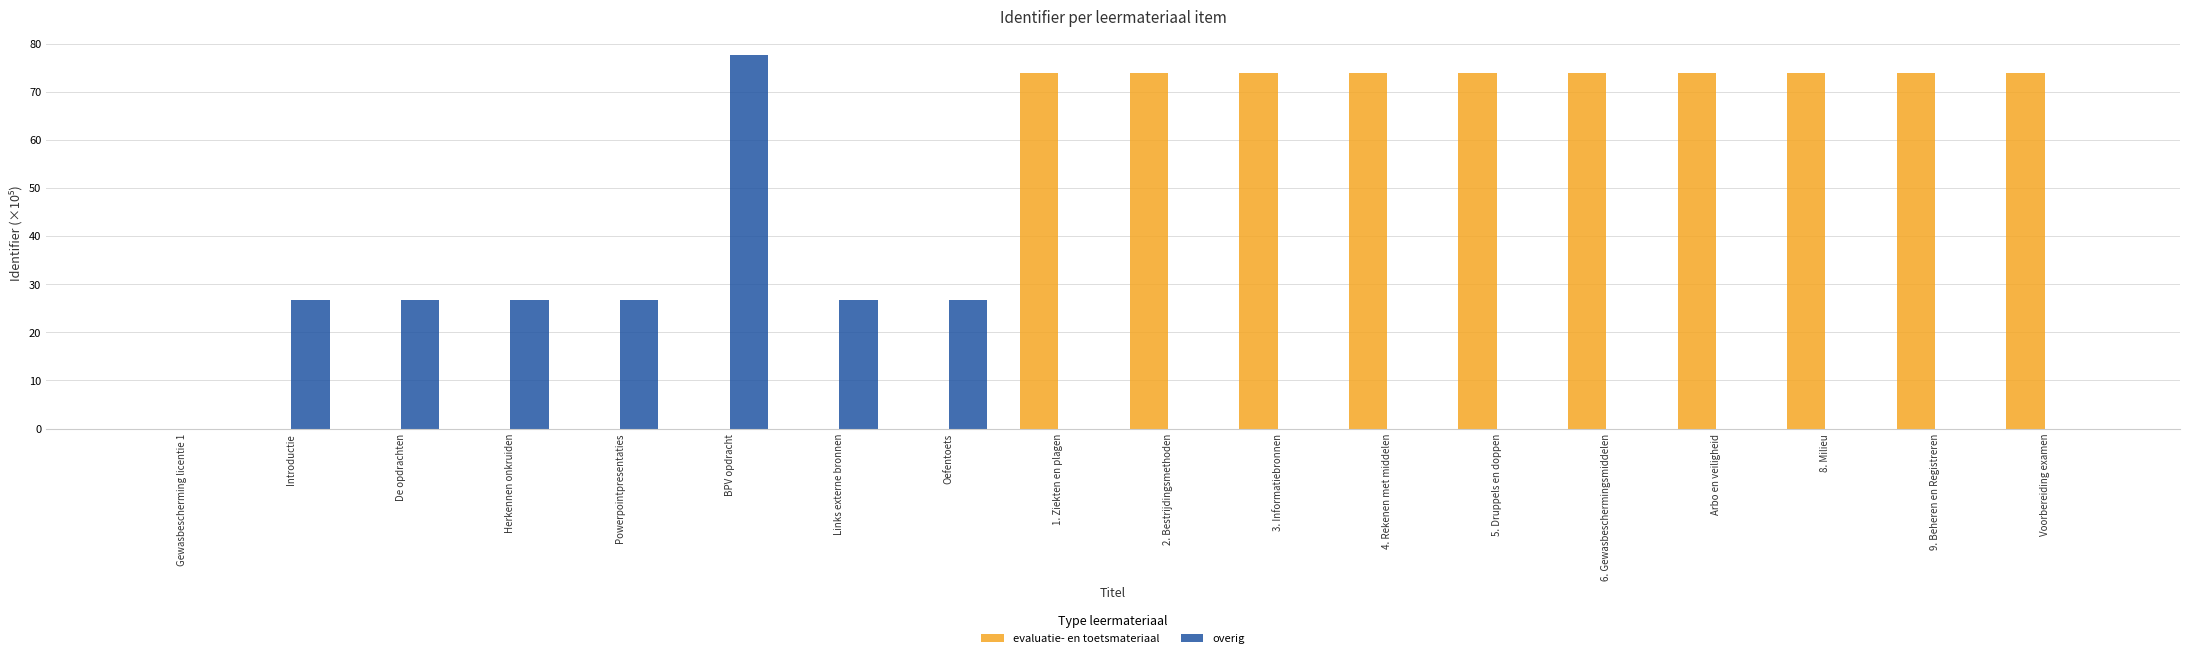

Reading left to right, transcribe all the data shown in this chart.

evaluatie- en toetsmateriaal: Gewasbescherming licentie 1=0.0	Introductie=0.0	De opdrachten=0.0	Herkennen onkruiden=0.0	Powerpointpresentaties=0.0	BPV opdracht=0.0	Links externe bronnen=0.0	Oefentoets=0.0	1. Ziekten en plagen=73.9	2. Bestrijdingsmethoden=73.9	3. Informatiebronnen=73.9	4. Rekenen met middelen=73.9	5. Druppels en doppen=73.9	6. Gewasbeschermingsmiddelen=73.9	Arbo en veiligheid=73.9	8. Milieu=73.9	9. Beheren en Registreren=73.9	Voorbereiding examen=73.9
overig: Gewasbescherming licentie 1=0.0	Introductie=26.8	De opdrachten=26.8	Herkennen onkruiden=26.8	Powerpointpresentaties=26.8	BPV opdracht=77.6	Links externe bronnen=26.8	Oefentoets=26.8	1. Ziekten en plagen=0.0	2. Bestrijdingsmethoden=0.0	3. Informatiebronnen=0.0	4. Rekenen met middelen=0.0	5. Druppels en doppen=0.0	6. Gewasbeschermingsmiddelen=0.0	Arbo en veiligheid=0.0	8. Milieu=0.0	9. Beheren en Registreren=0.0	Voorbereiding examen=0.0